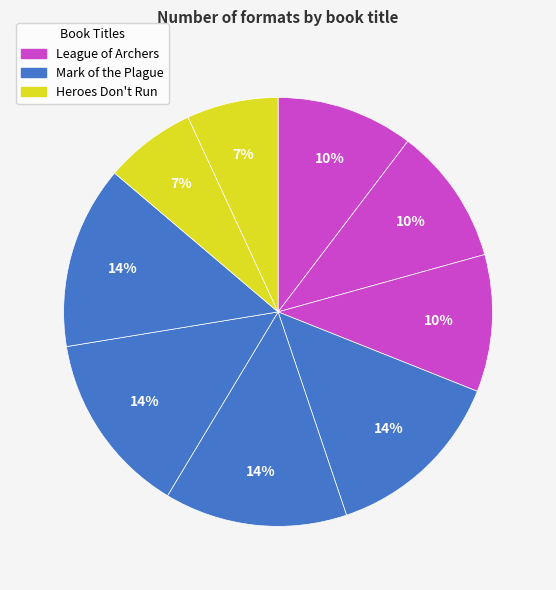

Count the number of slices in the pie.

9